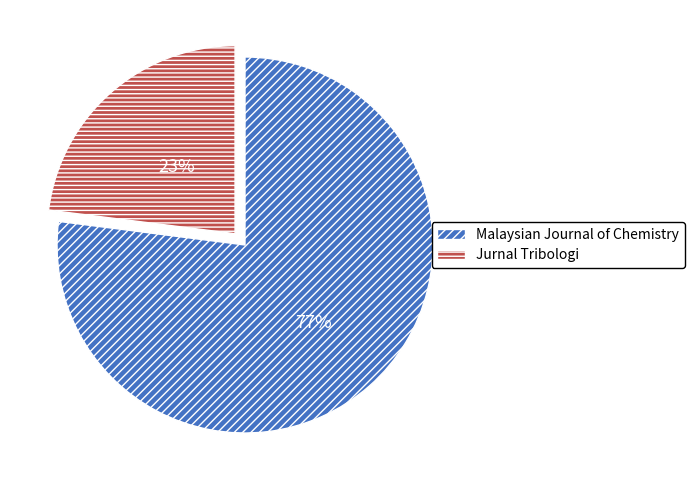

To the nearest percent, what percentage of the pie is Jurnal Tribologi?

23%